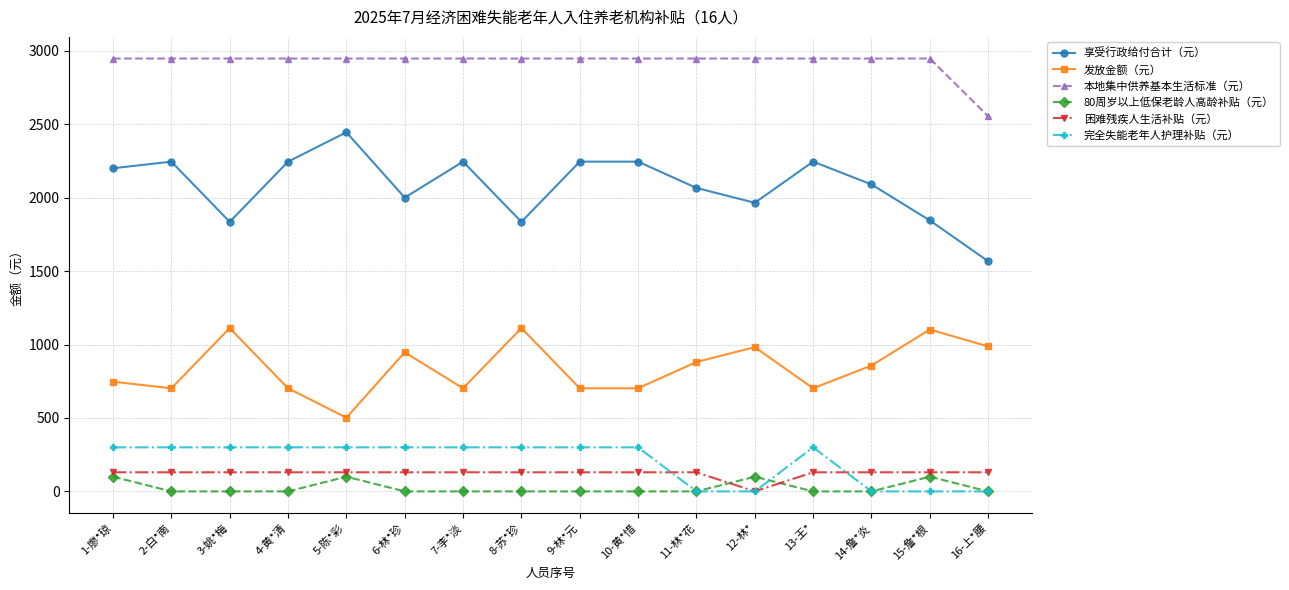

Between 10-黄*惜 and 11-林*花, which series saw the biggest shift?

完全失能老年人护理补贴（元）